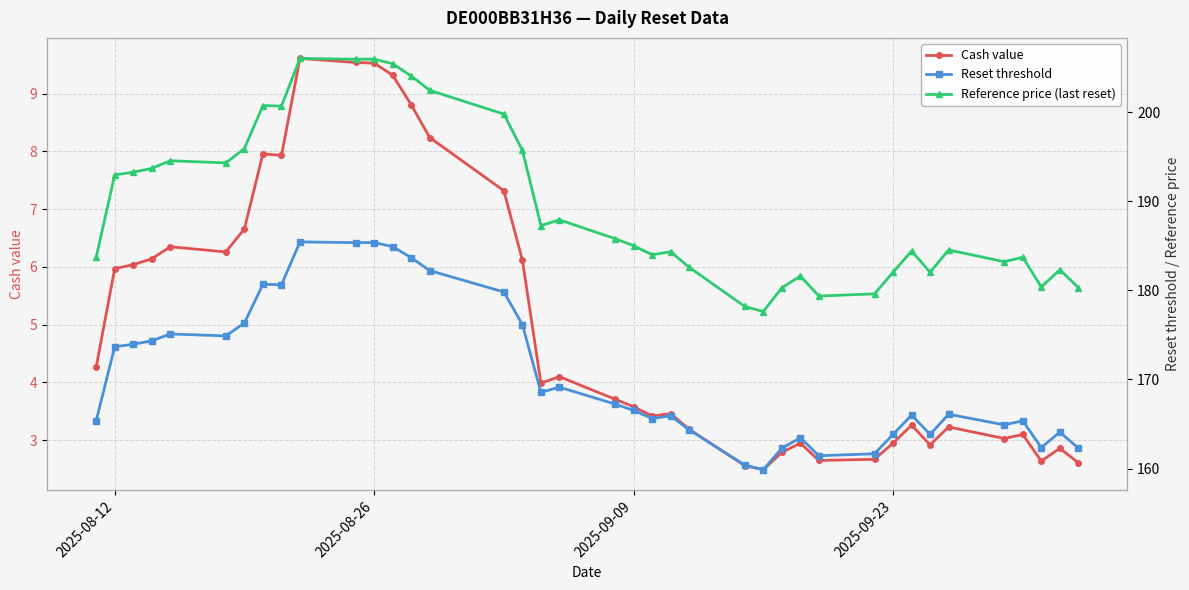

True or false: Reference price (last reset) and Reset threshold intersect in this chart.

False